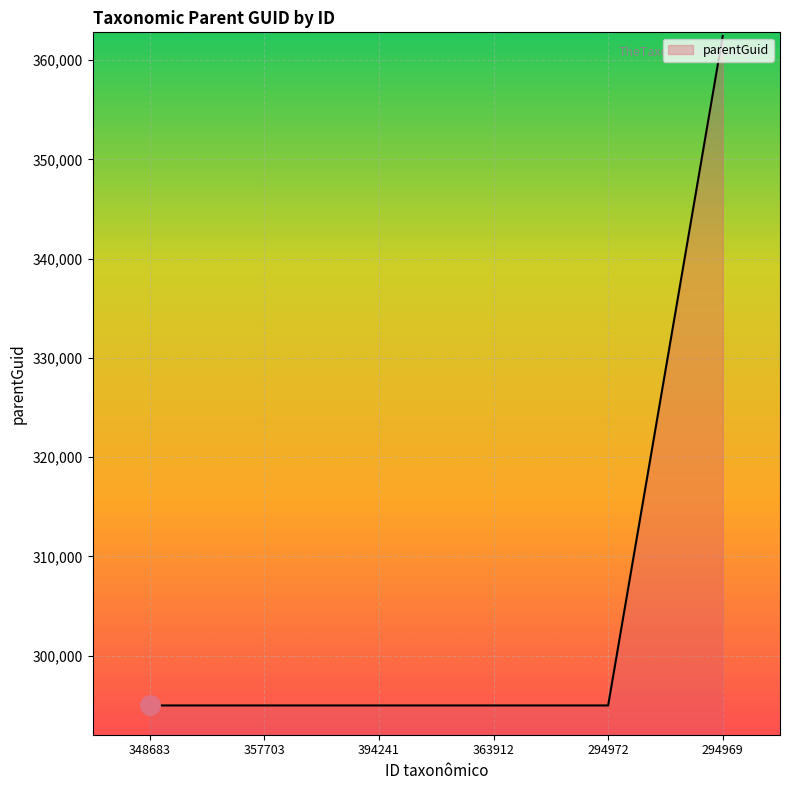

What is the sum of all values?

1837287